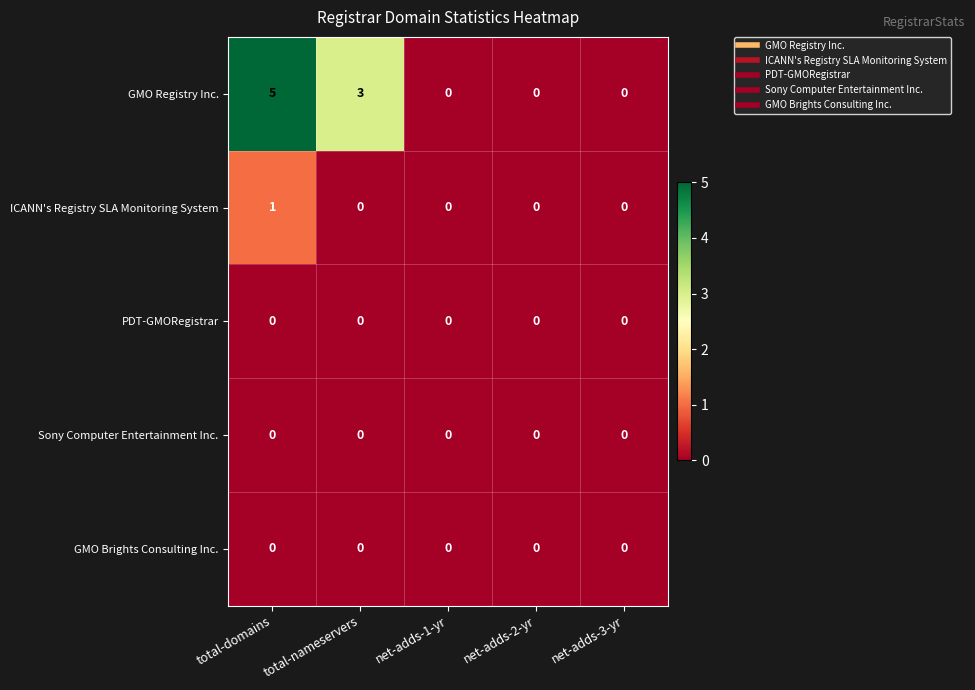

Reading left to right, extract all data points from this chart.

GMO Registry Inc.: 5	3	0	0	0
ICANN's Registry SLA Monitoring System: 1	0	0	0	0
PDT-GMORegistrar: 0	0	0	0	0
Sony Computer Entertainment Inc.: 0	0	0	0	0
GMO Brights Consulting Inc.: 0	0	0	0	0